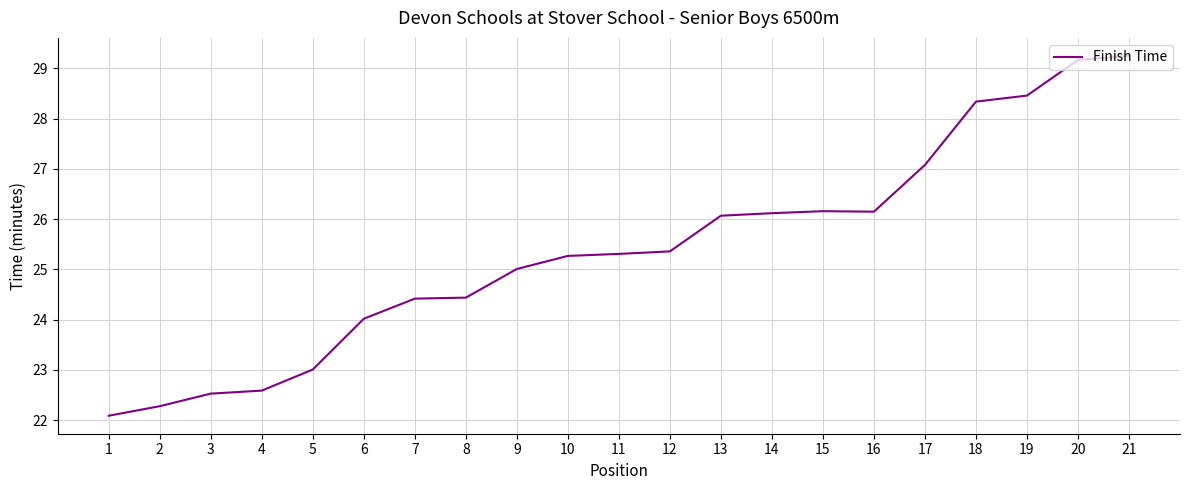

Between 17 and 10, which is larger?

17